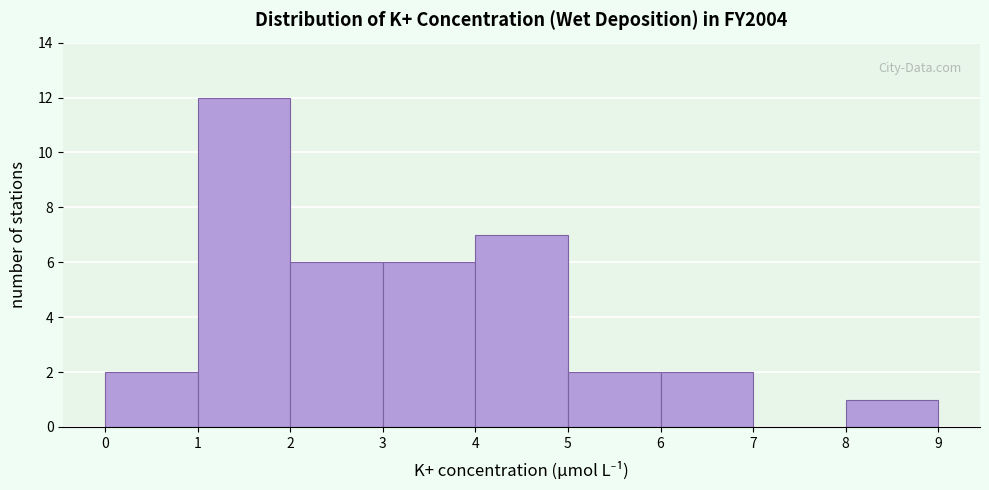

Reading left to right, list every bar in this chart as the range it spans on the x-axis followed by its height. The values are not printed on the chart, so give them approximately, as read against the axis.

0 to 1: 2
1 to 2: 12
2 to 3: 6
3 to 4: 6
4 to 5: 7
5 to 6: 2
6 to 7: 2
7 to 8: 0
8 to 9: 1